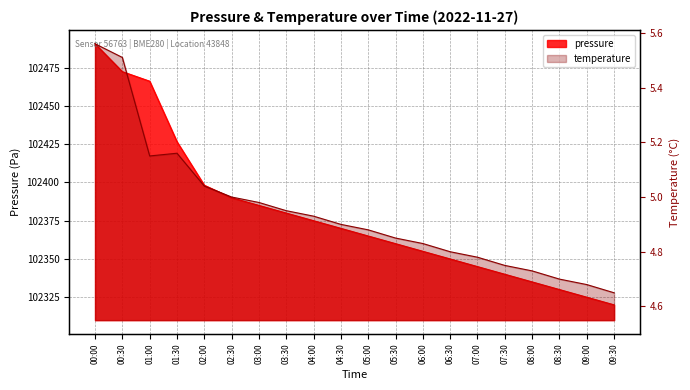

Reading left to right, transcribe all the data shown in this chart.

pressure: 102490.7	102472.4	102466.2	102426.6	102398.2	102390.0	102385.0	102380.0	102375.0	102370.0	102365.0	102360.0	102355.0	102350.0	102345.0	102340.0	102335.0	102330.0	102325.0	102320.0
temperature: 5.6	5.5	5.2	5.2	5.0	5.0	5.0	5.0	4.9	4.9	4.9	4.8	4.8	4.8	4.8	4.8	4.7	4.7	4.7	4.7